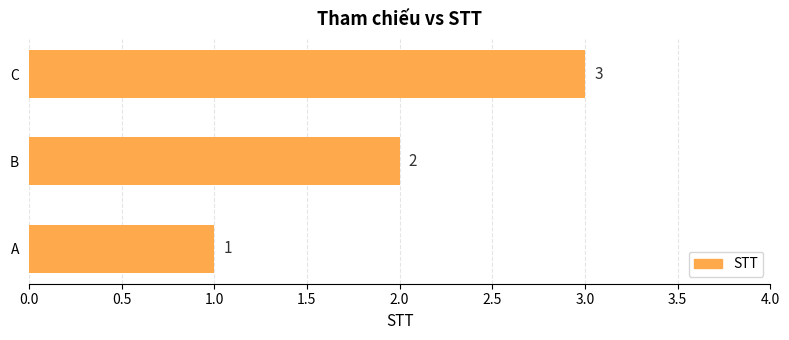

Rank the categories by value from highest to lowest.

C, B, A